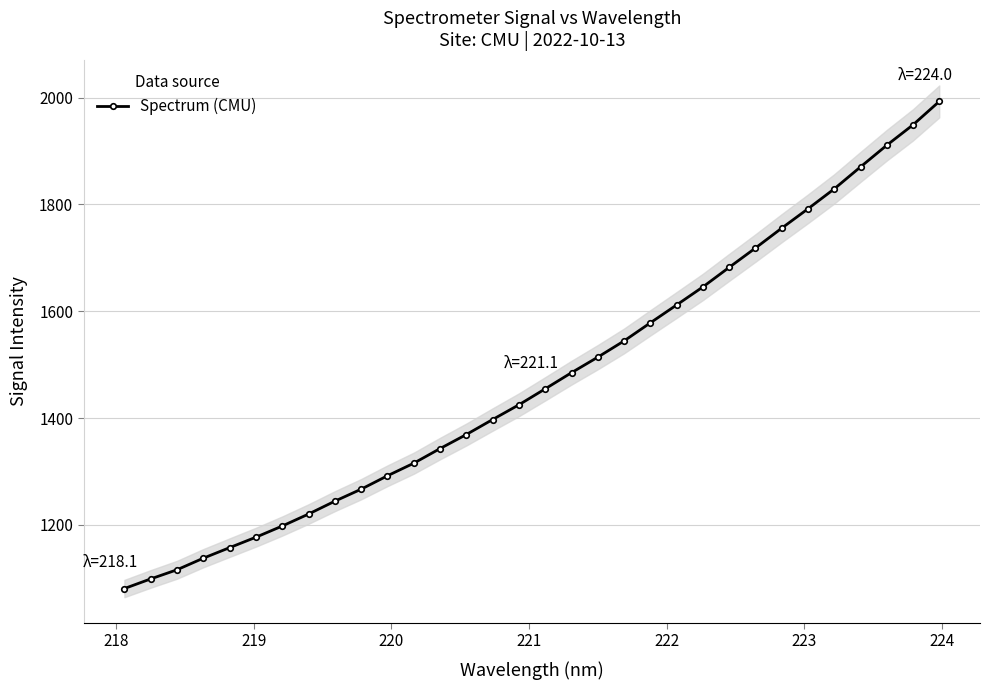

How many distinct data groups are displayed?

1